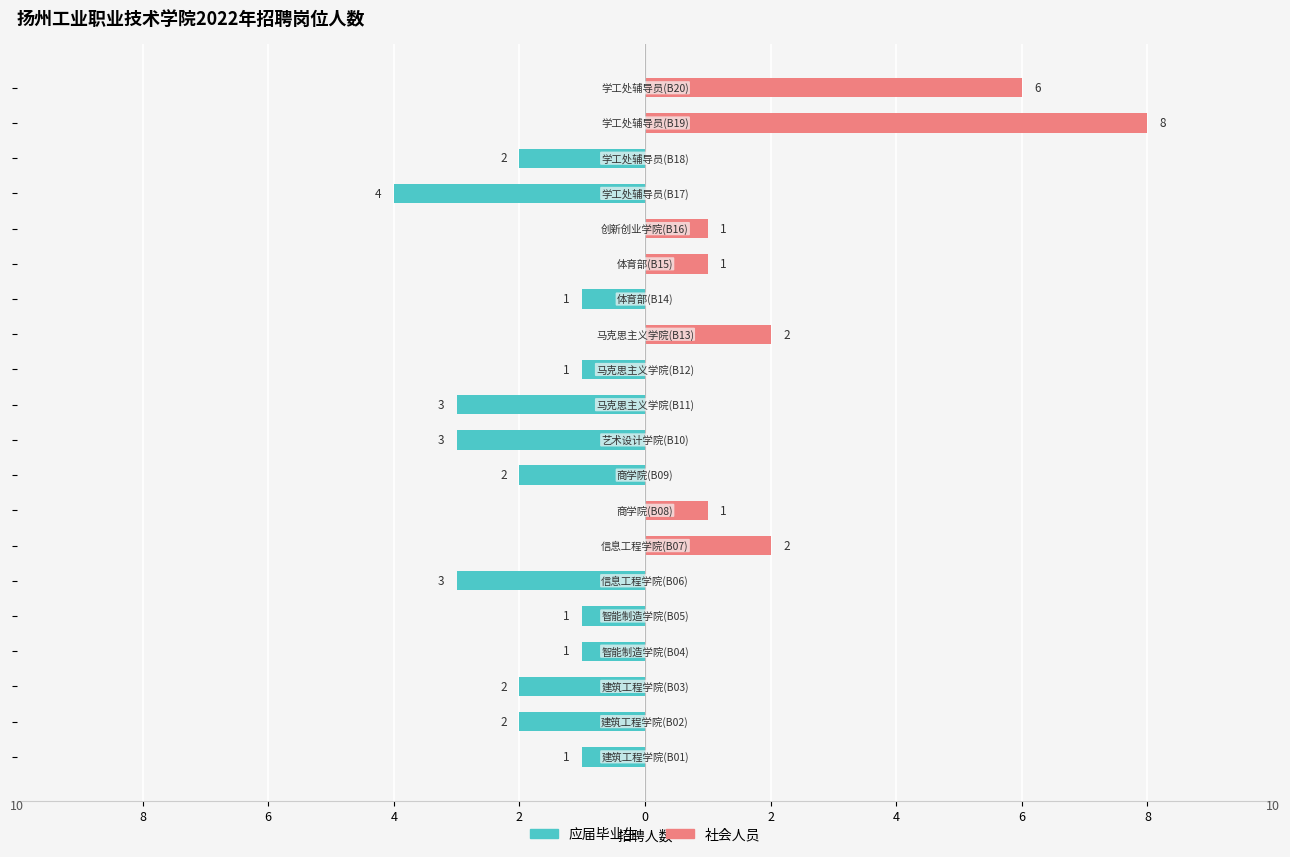

What is the sum of all 社会人员 values?

21